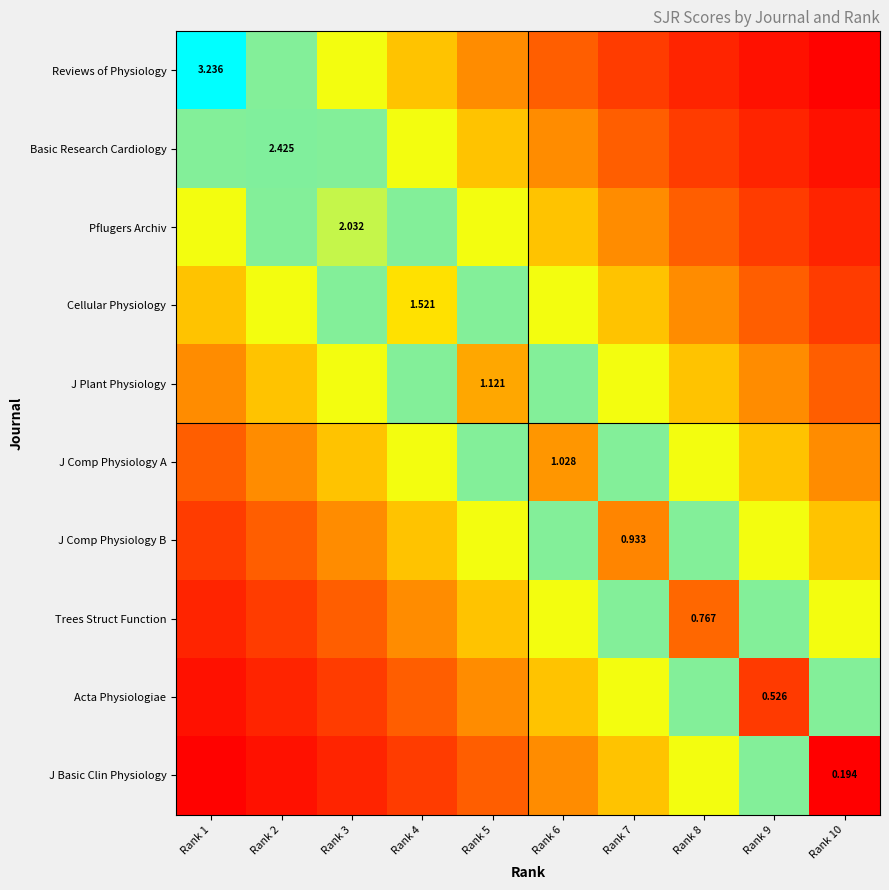

What is the maximum value for Basic Research Cardiology?

2.4